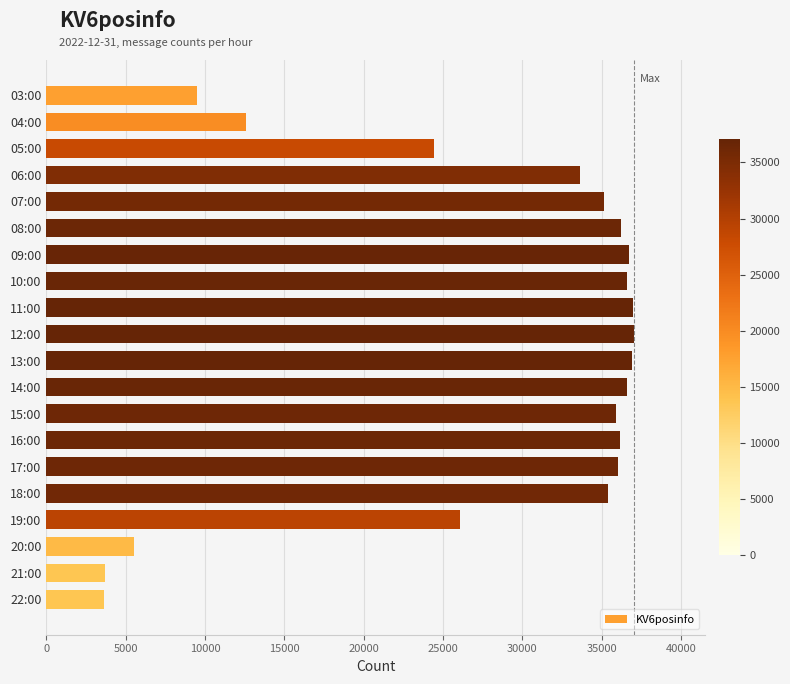

What is the smallest value displayed?

3615